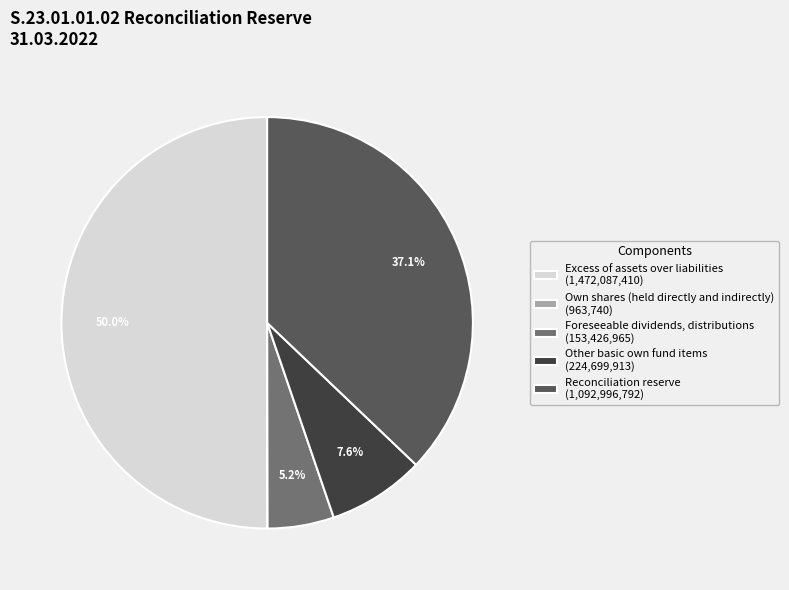

Is Other basic own fund items (224,699,913) the majority of the pie?

No